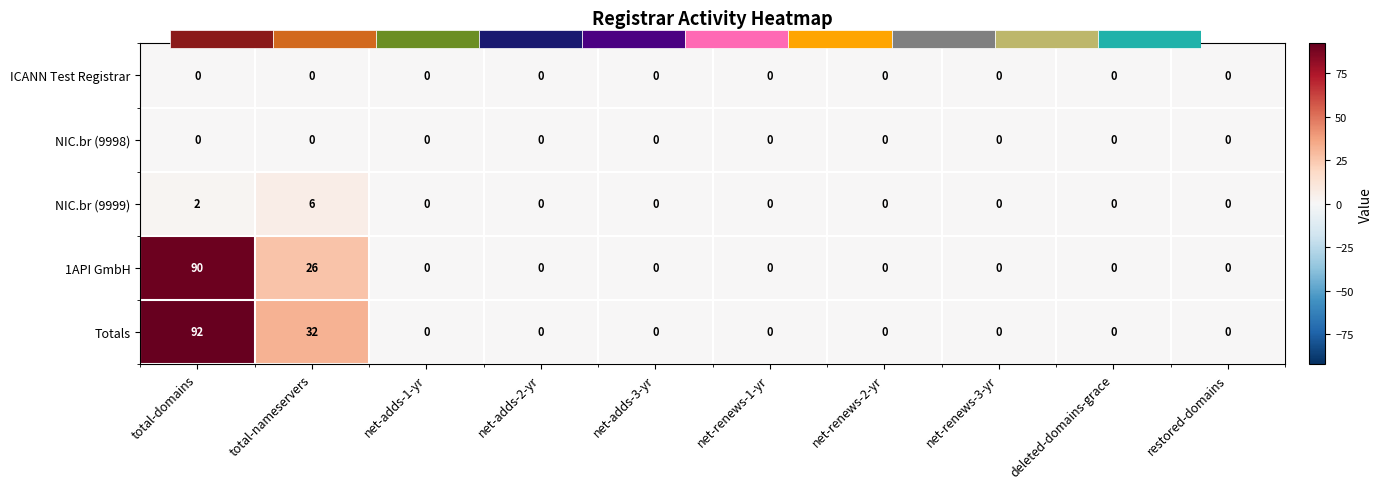

What is the difference between the maximum and minimum values in the NIC.br (9999) series?

6